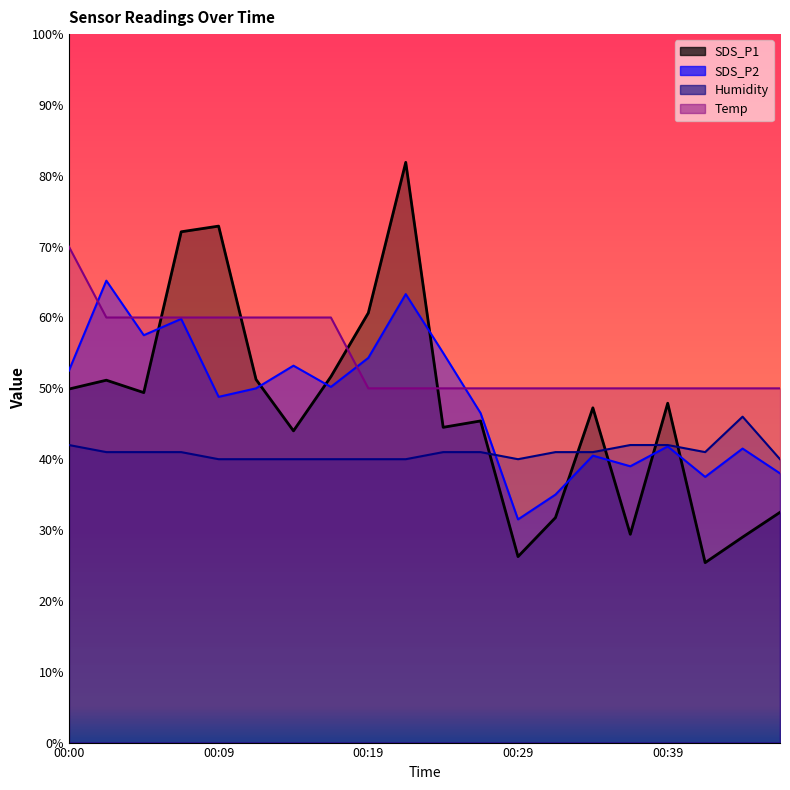

Where do Temp and SDS_P1 first cross each other?

00:05 and 00:07